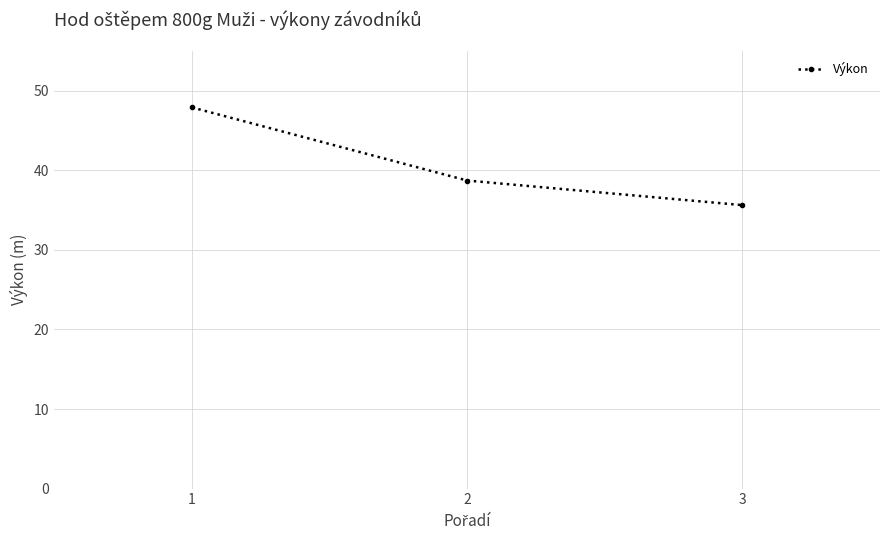

Reading left to right, what are all the values shown in this chart?

47.9	38.7	35.6